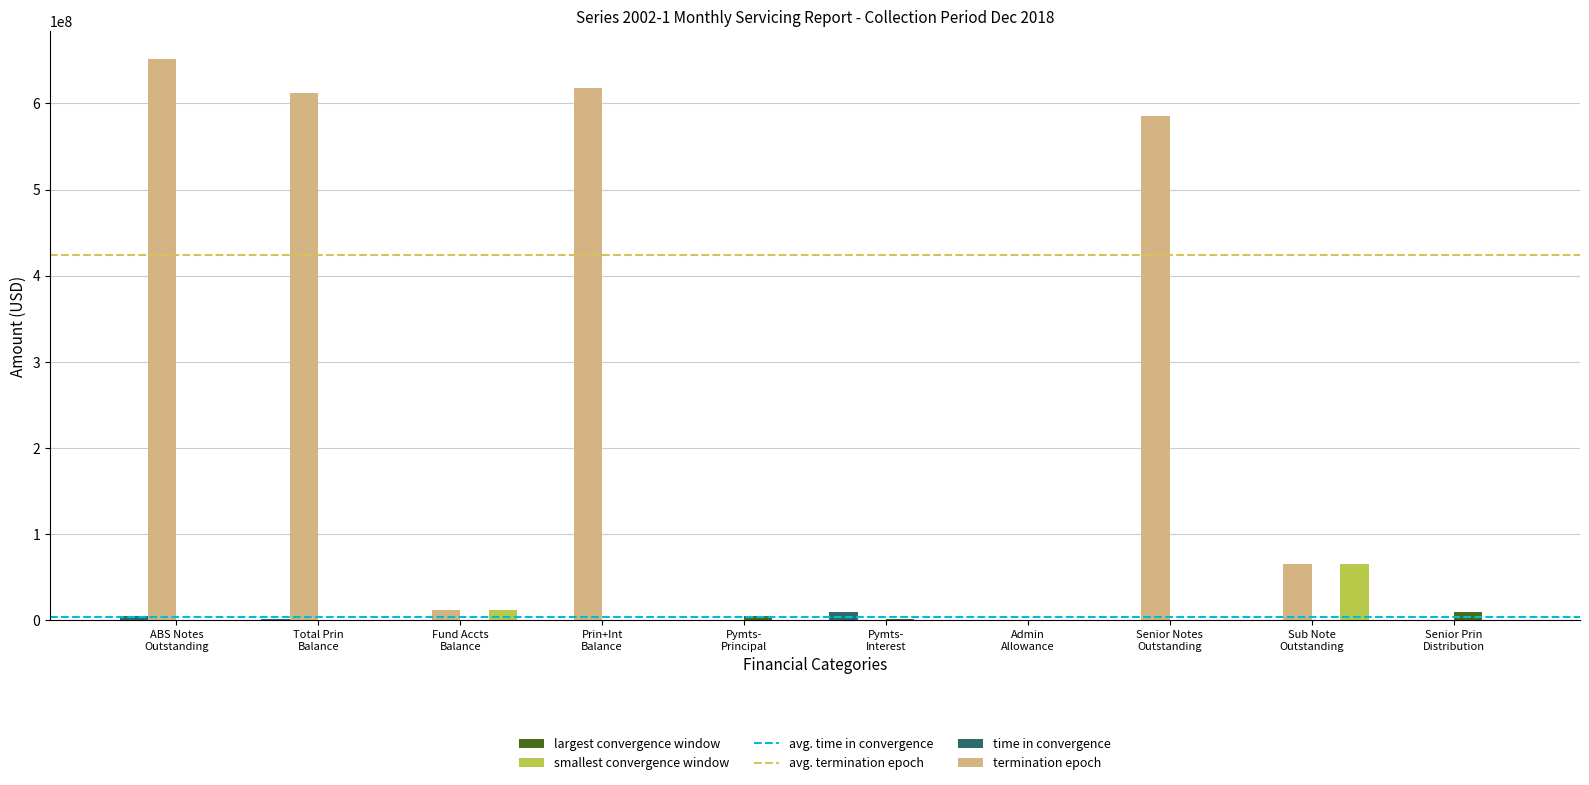

What is the greatest value displayed?

651384091.3